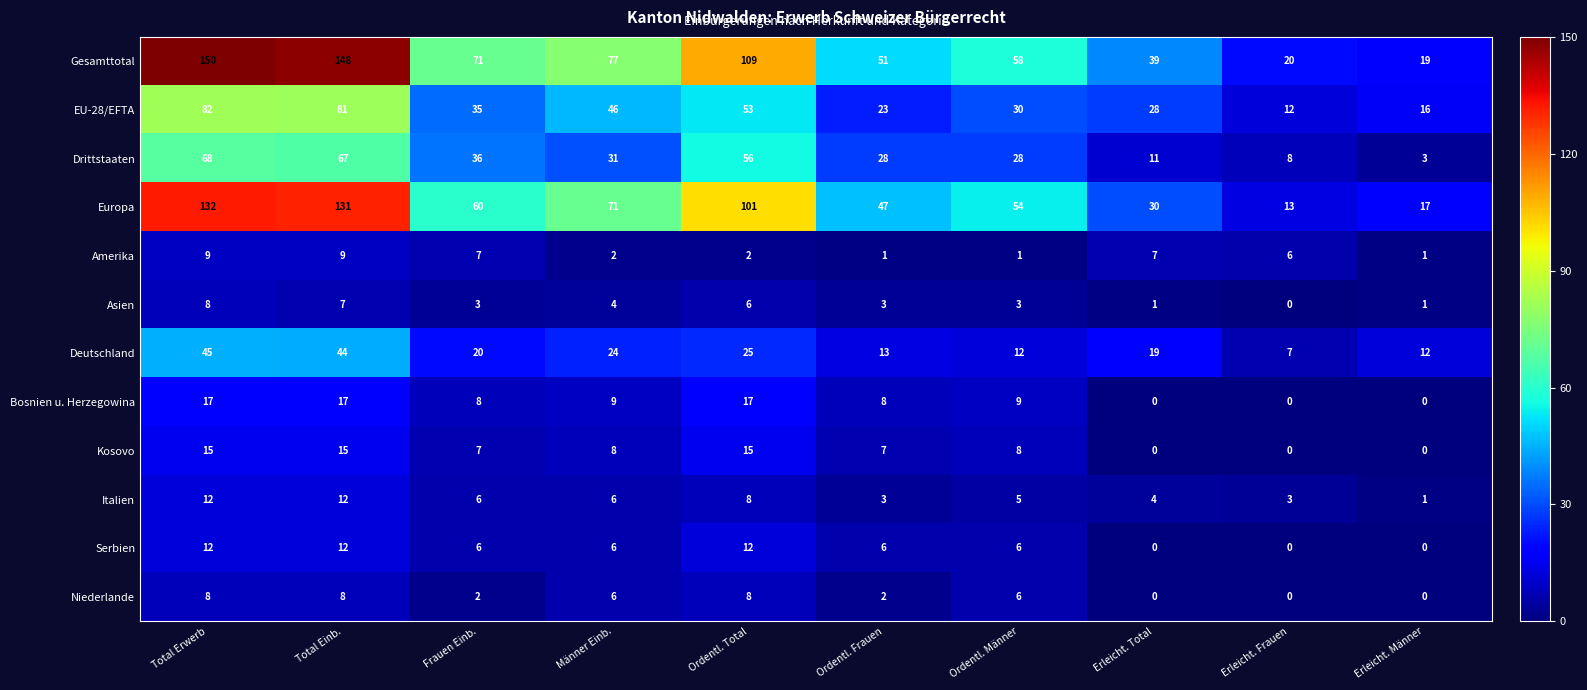

What is the difference between the maximum and minimum values in the Europa series?

119